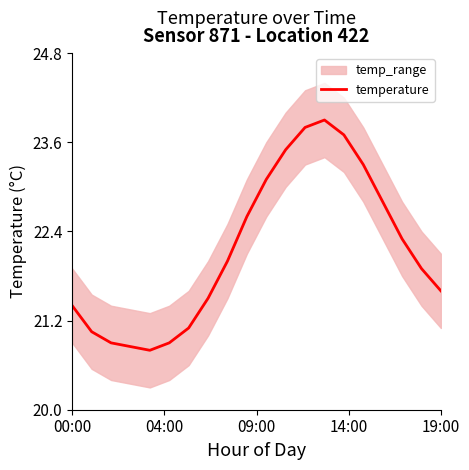

What is the maximum value for temperature?

23.9